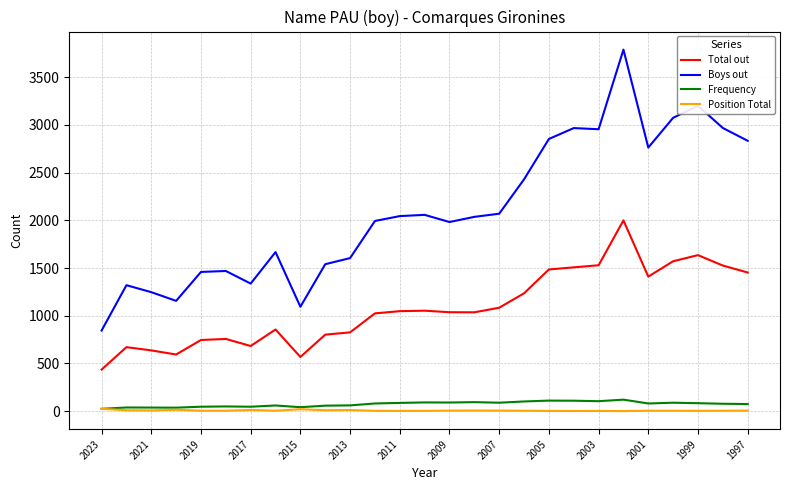

True or false: Boys out and Total out cross at least once.

False